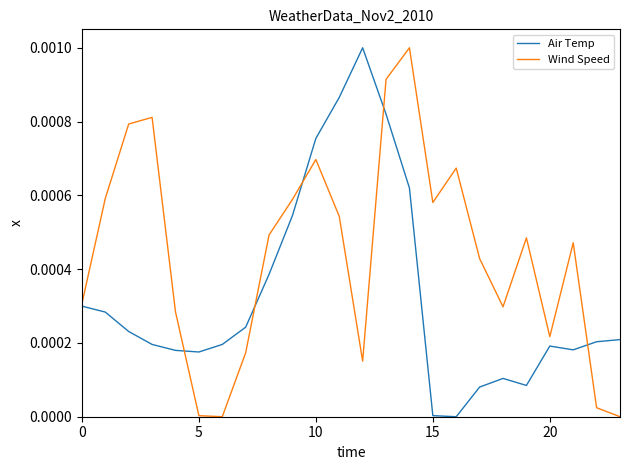

True or false: Wind Speed has more than 2 interior local peaks.

True